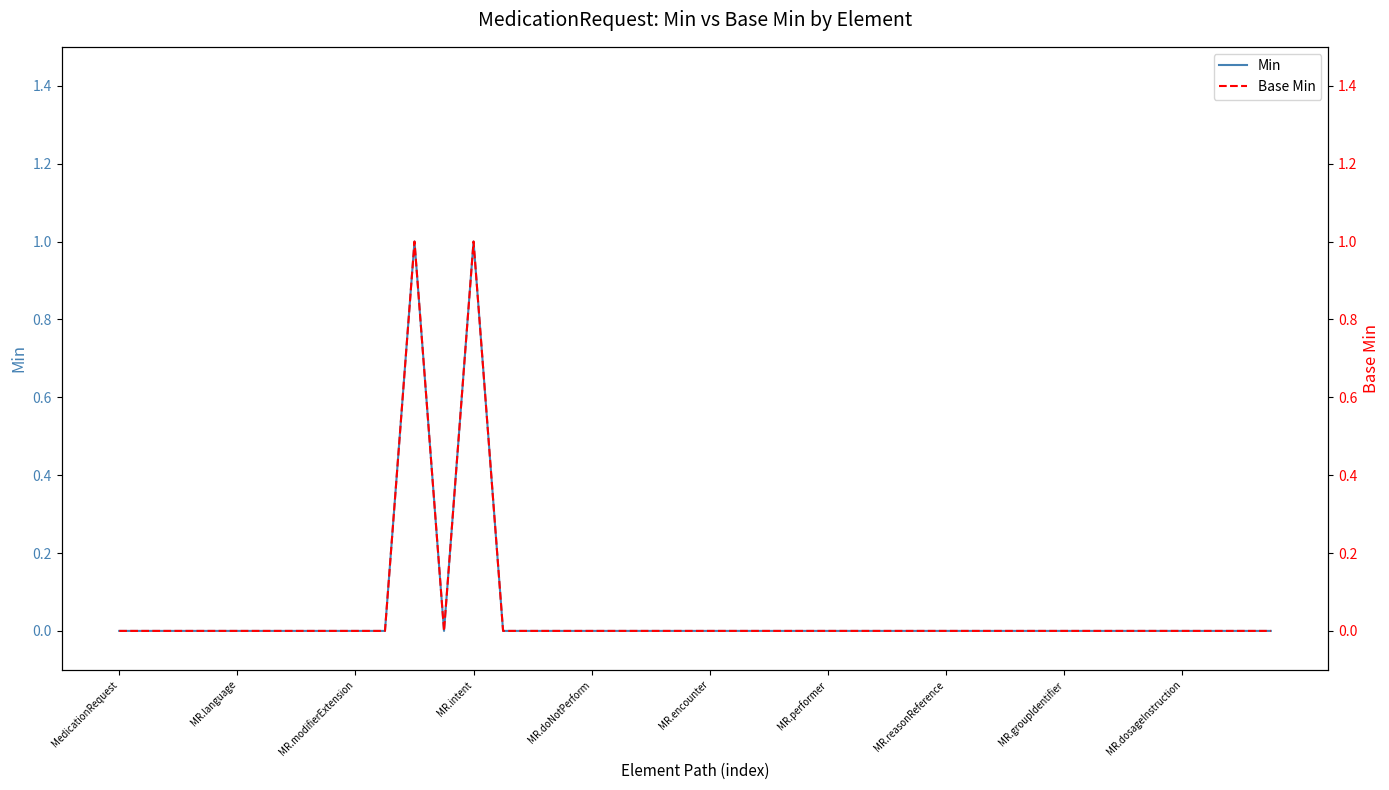

True or false: Min has more than 1 points higher than both neighbors.

True